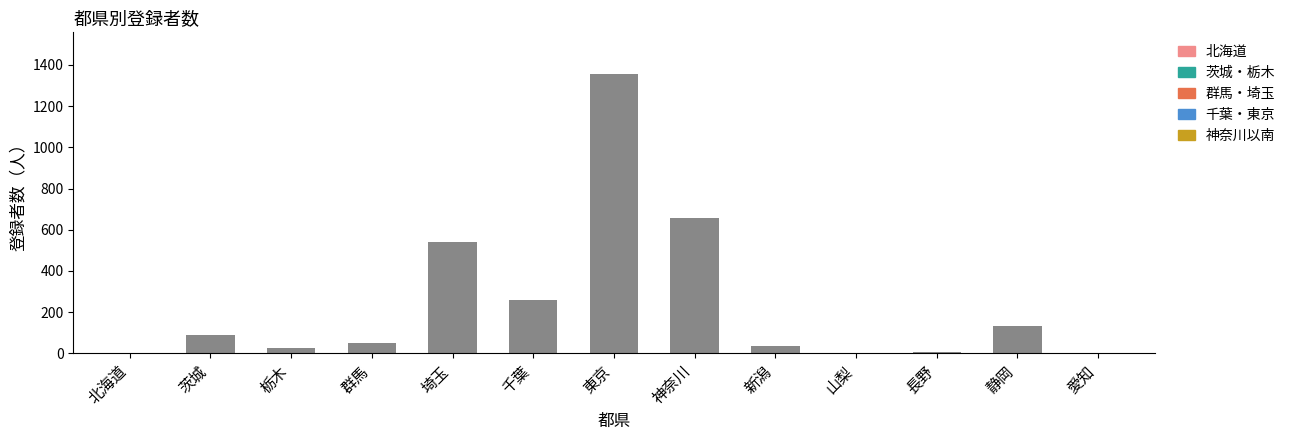

Where is the data nearest to the value 677?

神奈川